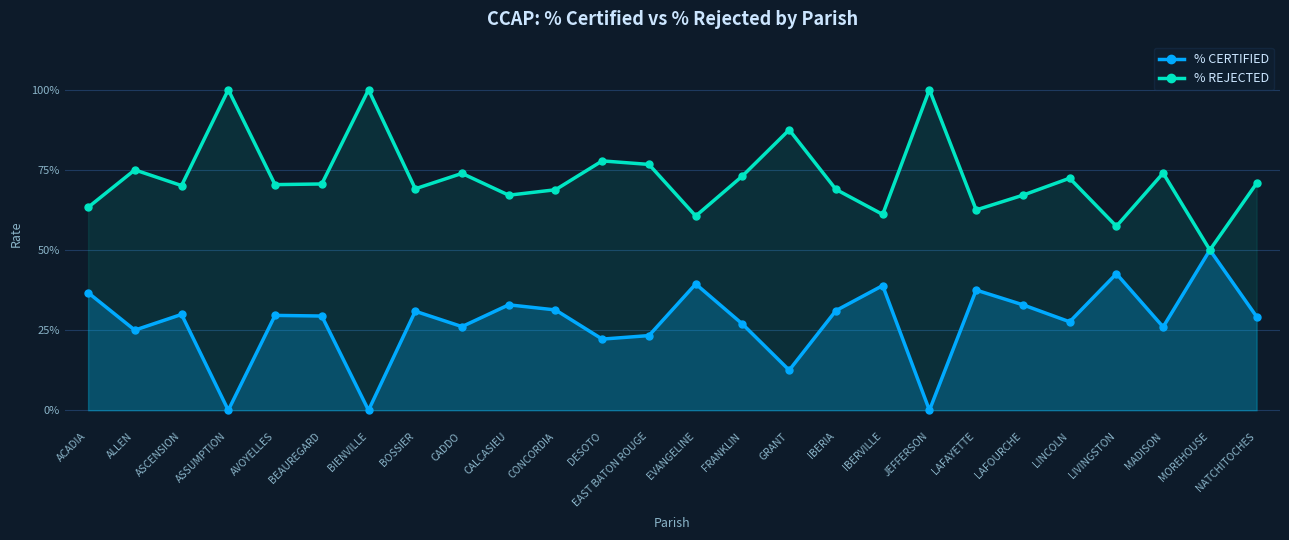

What is the label of the 8th point from the left?

BOSSIER